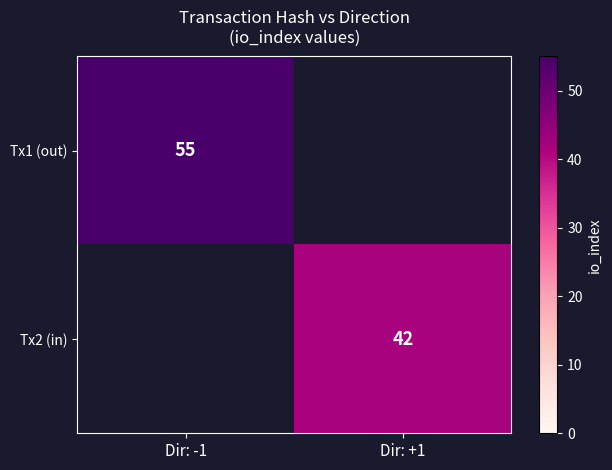

True or false: Tx1 (out) has a value of 78 at Dir: -1.

False